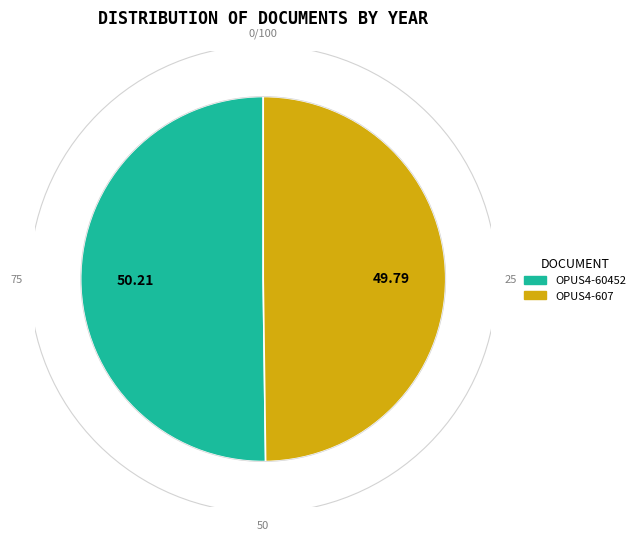

Combined, do OPUS4-607 and OPUS4-60452 account for over 50%?

Yes